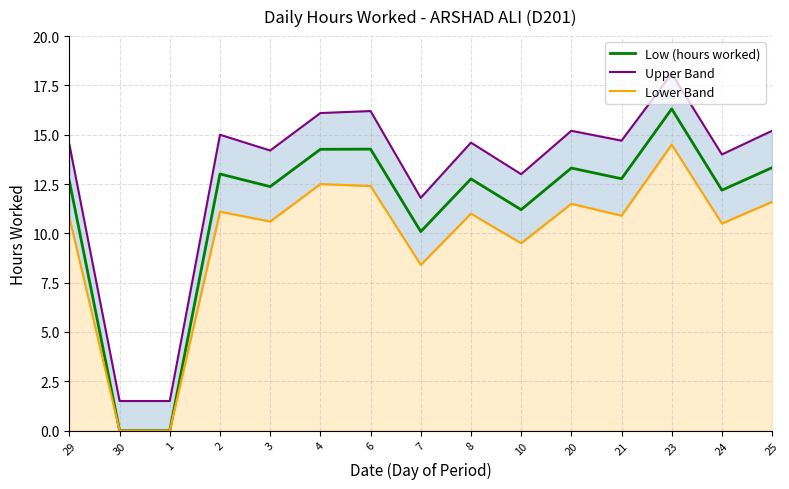

List the series in order of their overall mean, highest first.

Upper Band, Low (hours worked), Lower Band